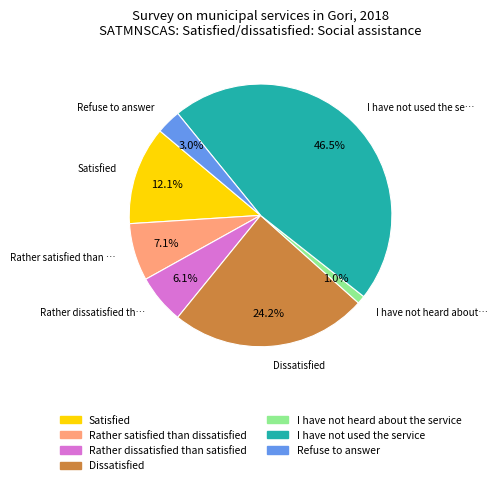

Is there any slice that represents more than half of the pie?

No